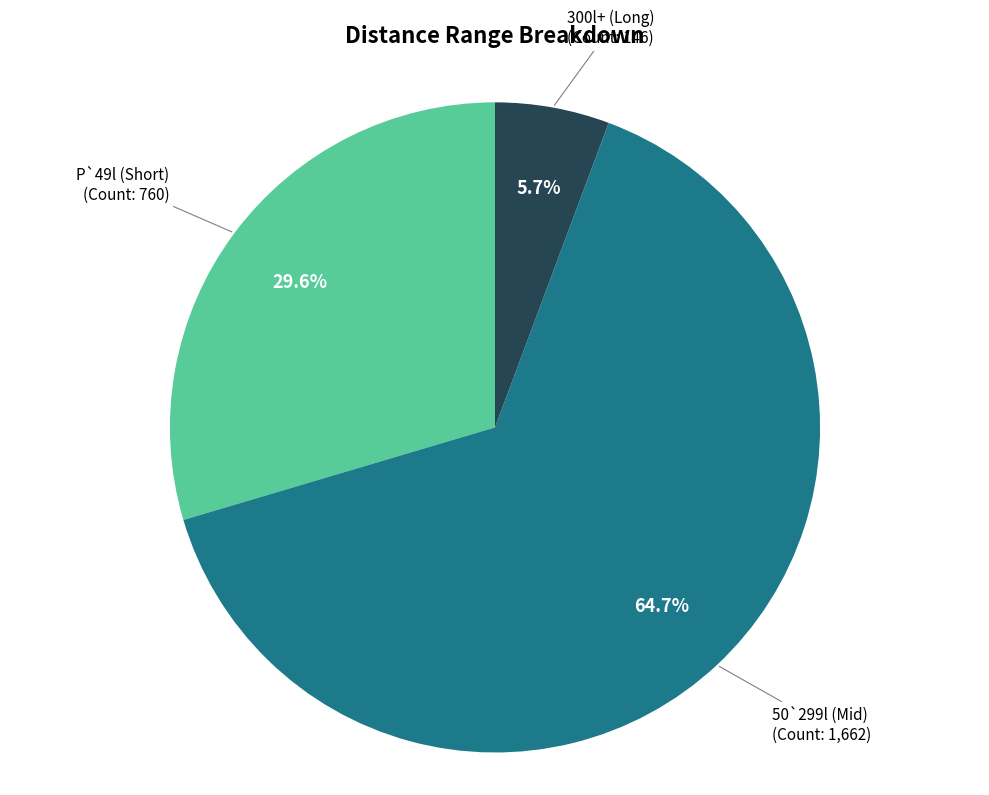

To the nearest percent, what is the average slice percentage?

33%